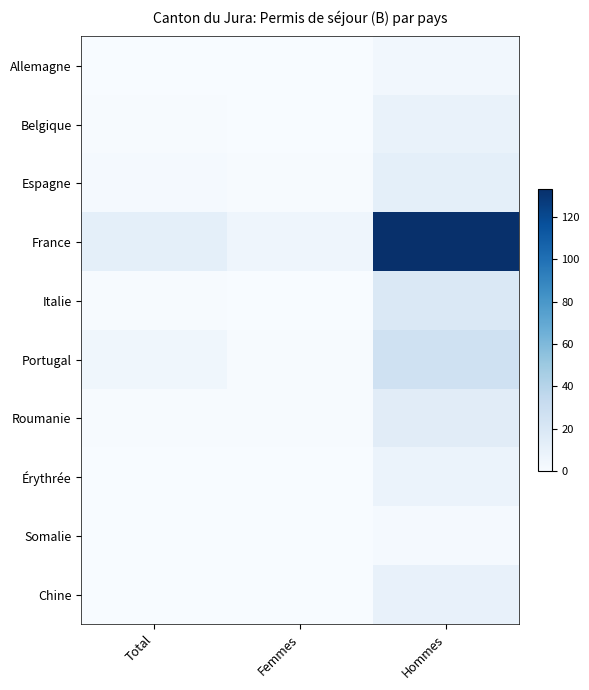

Which has a higher value, Femmes or Hommes?

Hommes